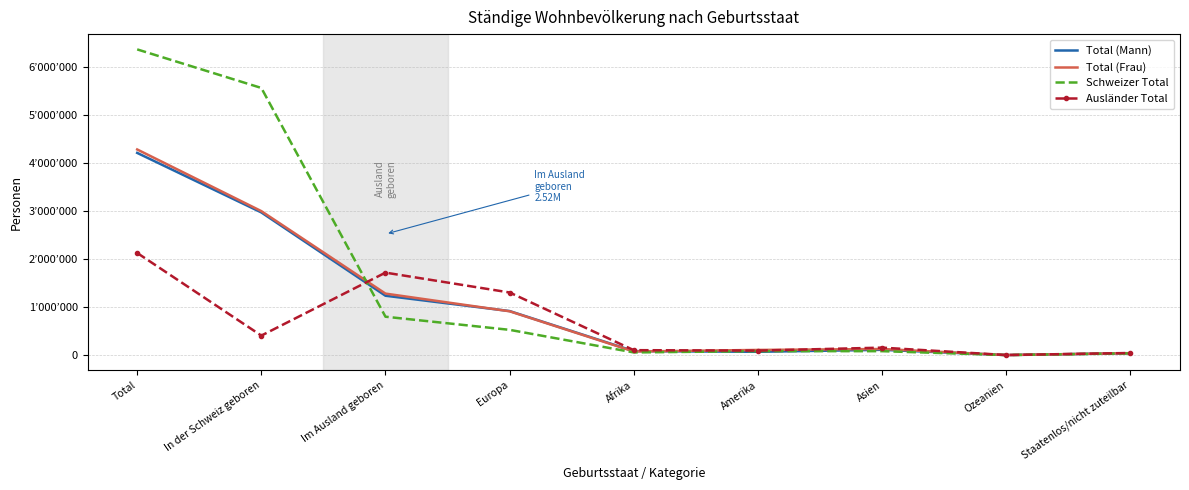

At which category does Total (Mann) reach its first local peak?

Asien